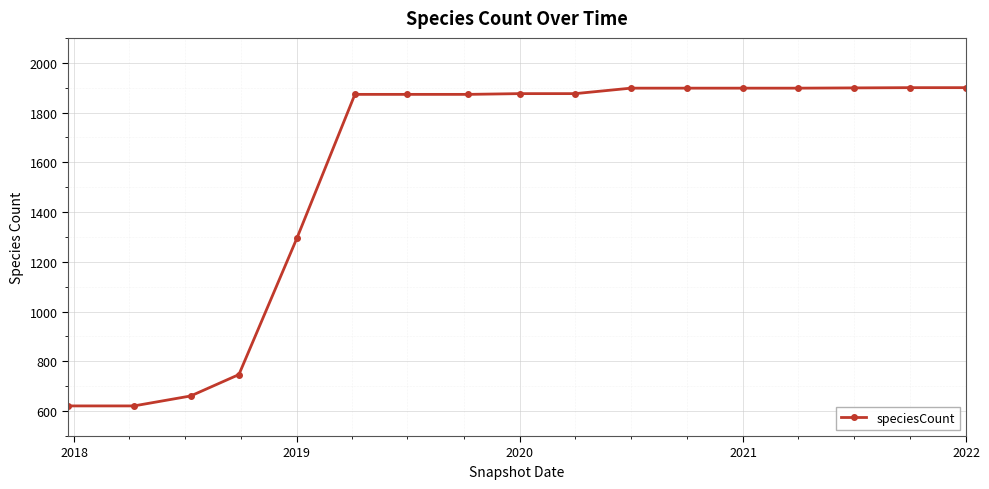

What is the difference between the second highest and second lowest values?

1279